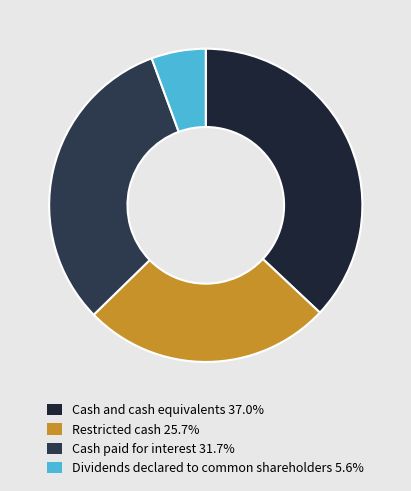

To the nearest percent, what is the difference between the largest and smallest slice percentages?

31%